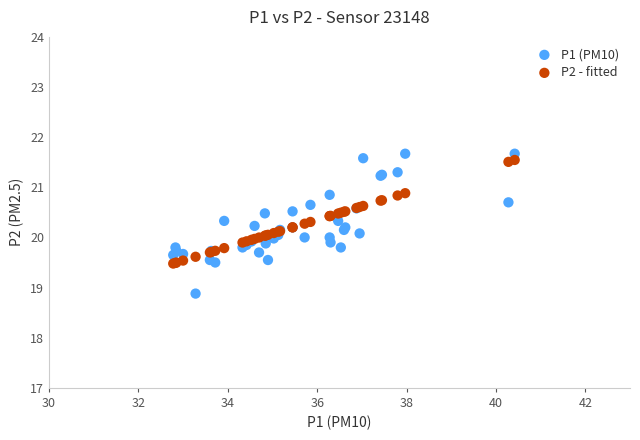

Which series has the largest Y range (max minus min)?

P1 (PM10)